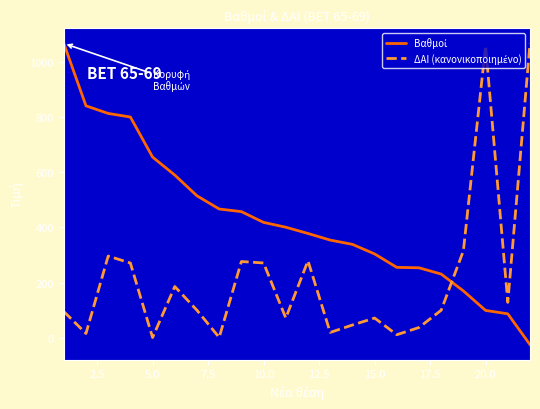

What is the smallest value displayed?

-24.5